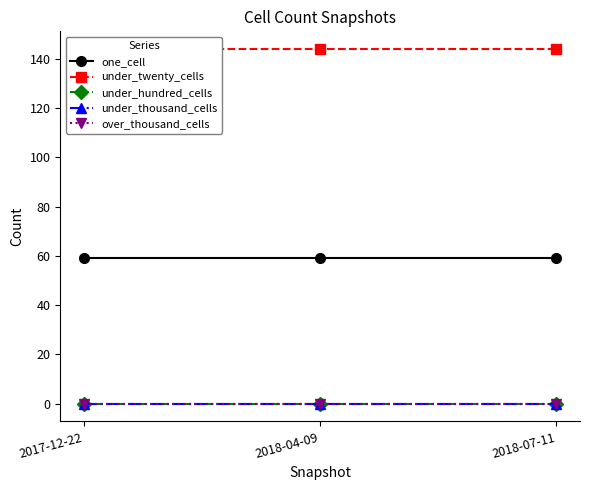

What are all the series names shown in the legend?

one_cell, under_twenty_cells, under_hundred_cells, under_thousand_cells, over_thousand_cells